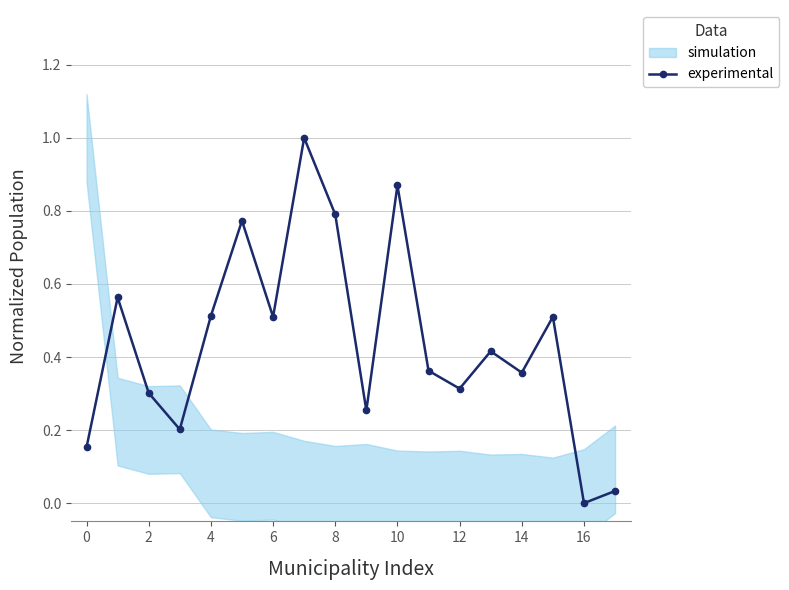

Is it true that experimental equals 0.2 at 12?

False